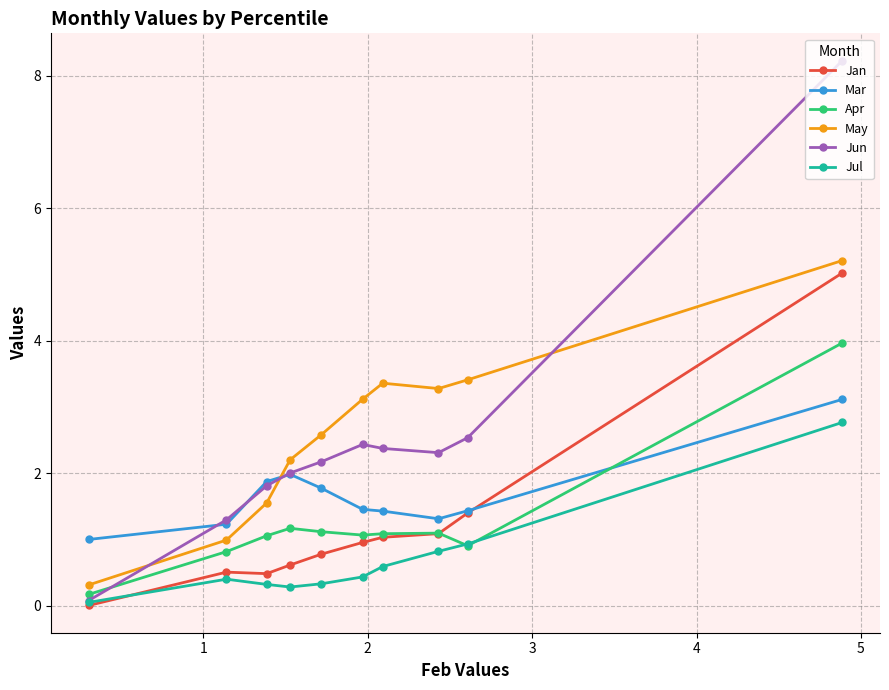

True or false: Mar has more than 2 points higher than both neighbors.

False